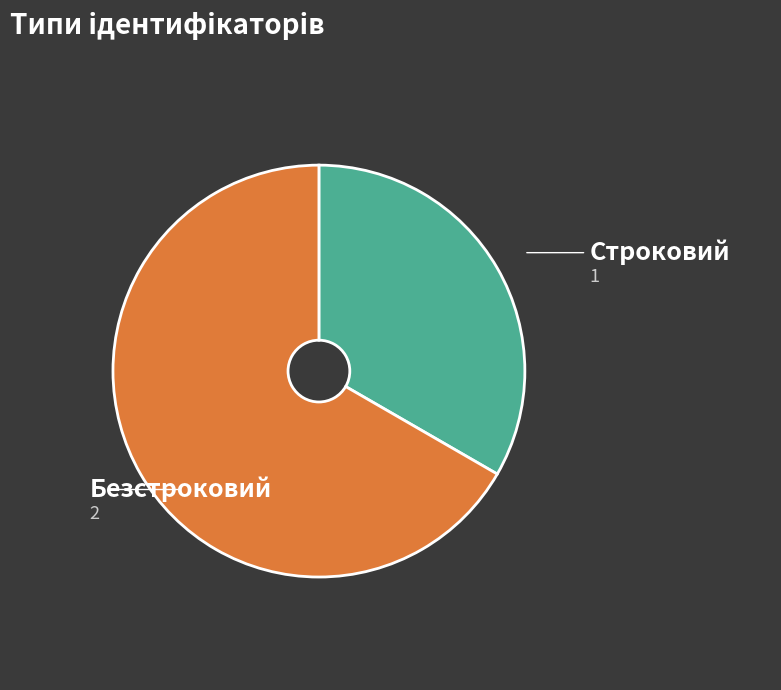

Count the number of slices in the pie.

2